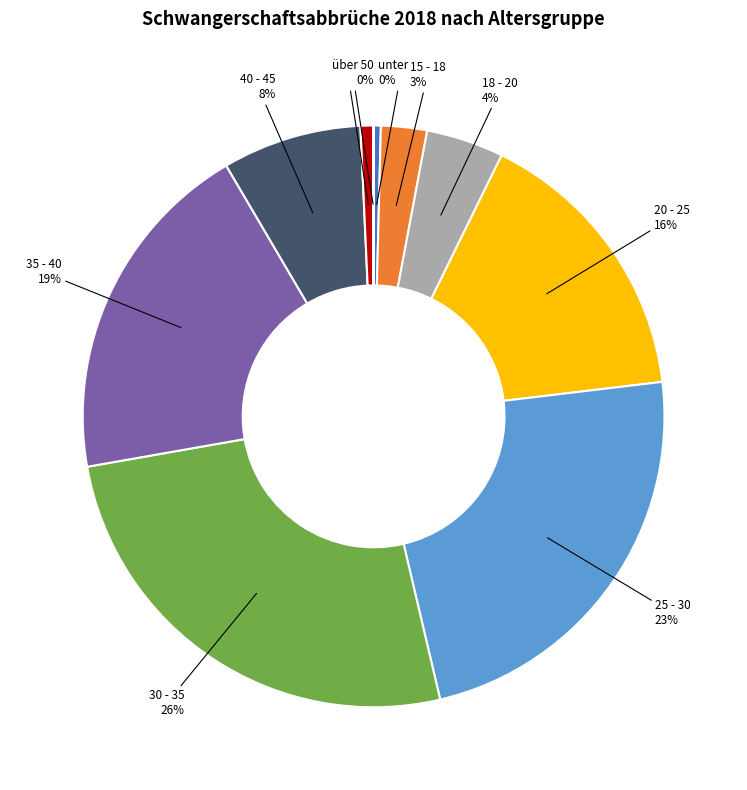

Combined, do 45 - 50 and 40 - 45 account for over 50%?

No